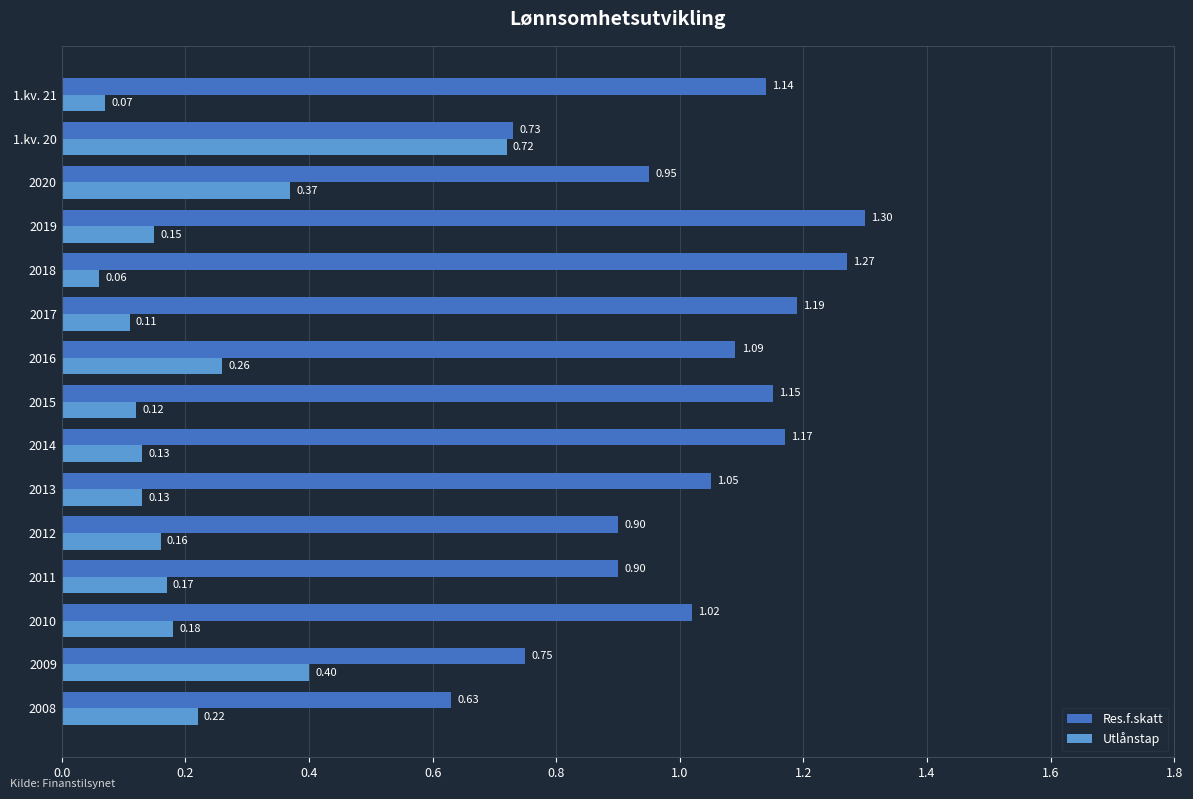

What is the sum of all Res.f.skatt values?

15.2